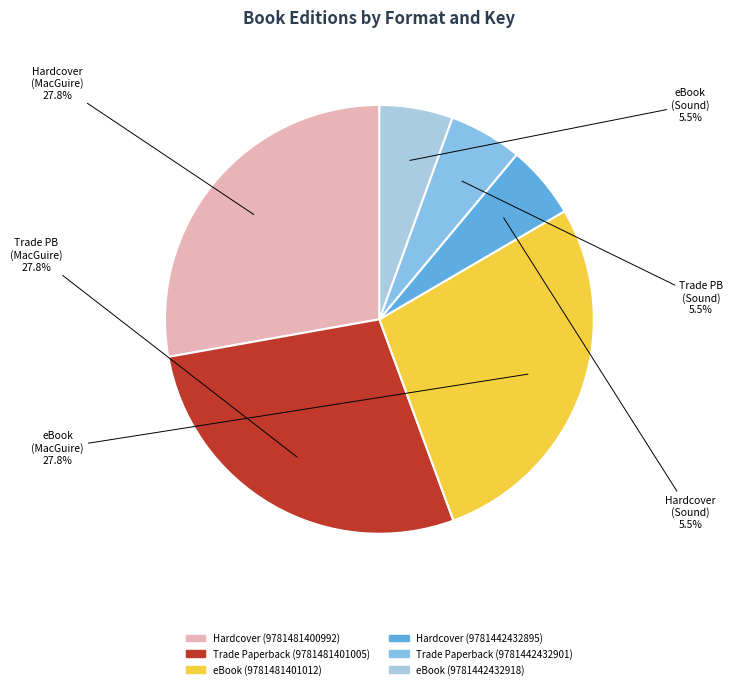

To the nearest percent, what is the average slice percentage?

17%